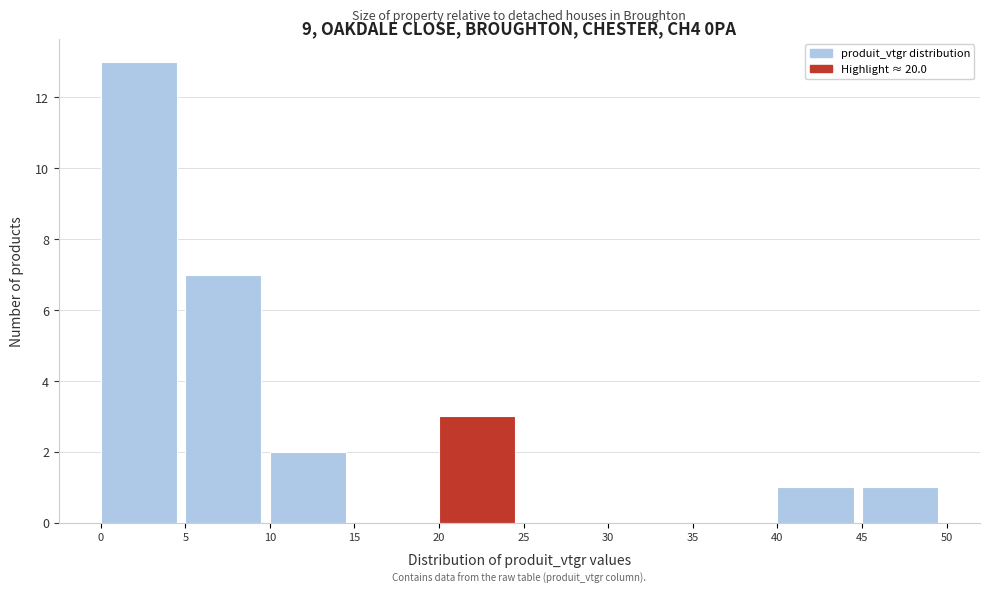

How tall is the bar that spans 10 to 15 on the x-axis? The values are not printed on the chart, so give them approximately, as read against the axis.

2